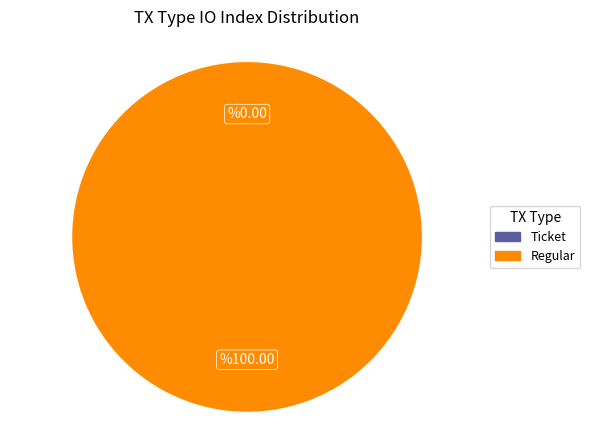

To the nearest percent, what portion does Regular represent?

100%